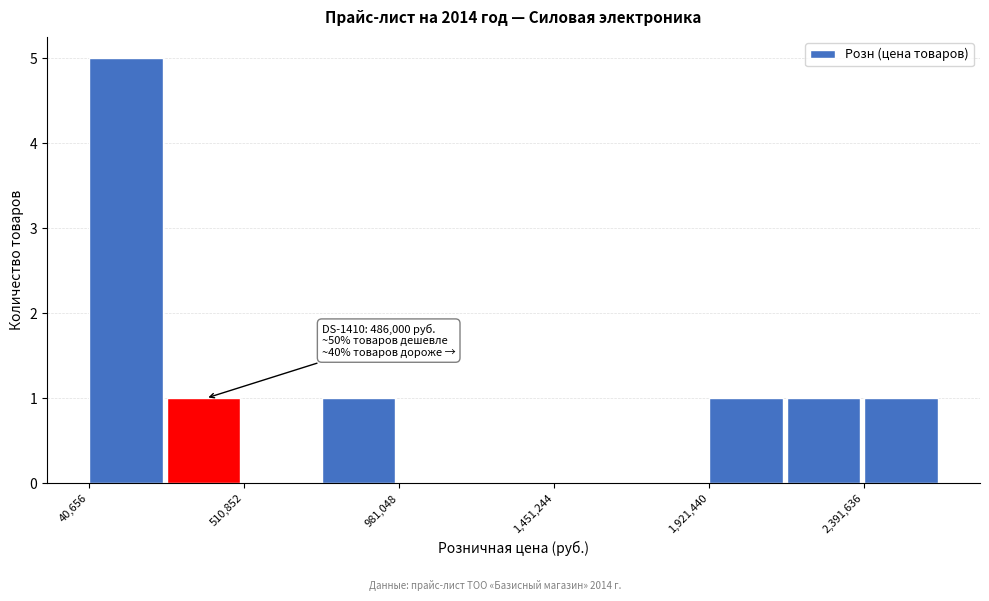

Over which range of the x-axis is the bar tallest?

50000 to 300000